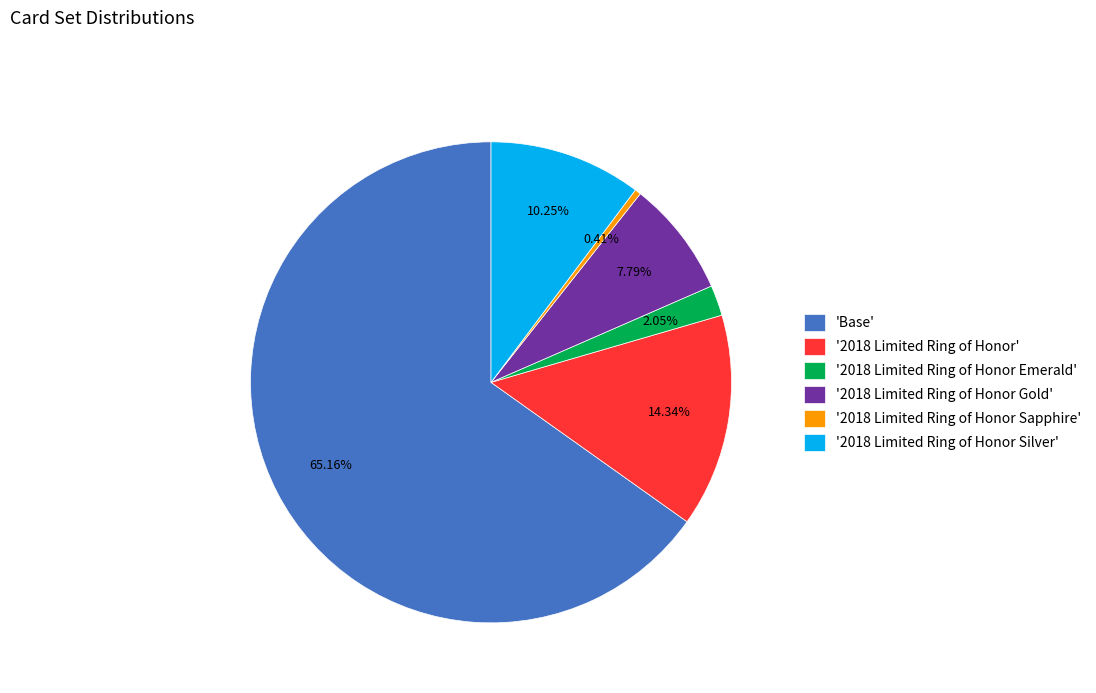

What is the smallest slice in the pie chart?

'2018 Limited Ring of Honor Sapphire'